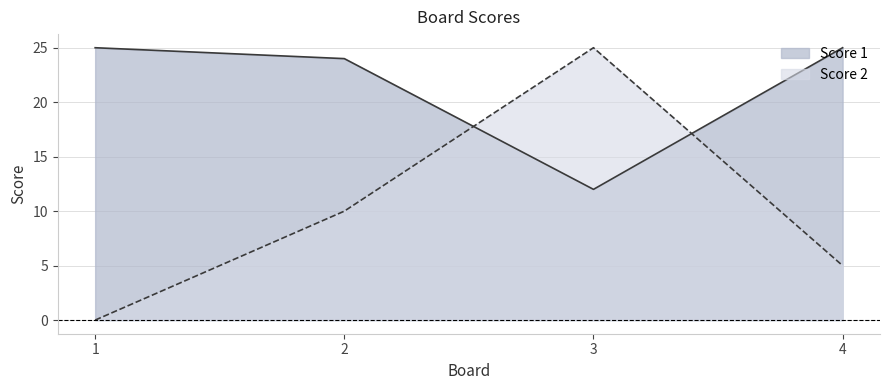

How many lines are shown in the chart?

2